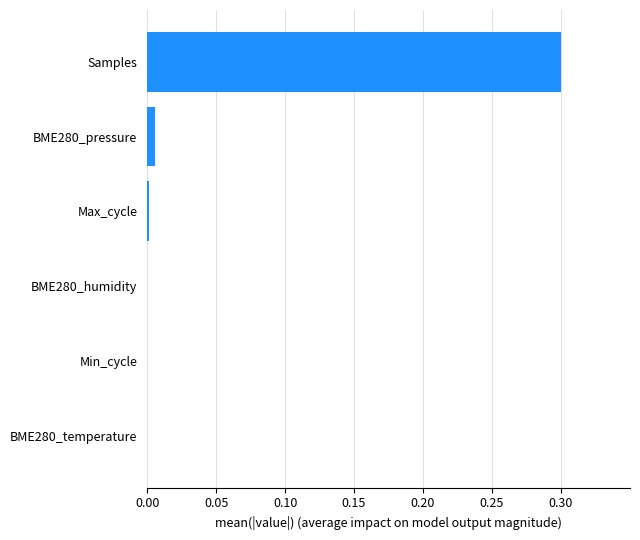

The value at BME280_temperature is 0.0. True or false?

True